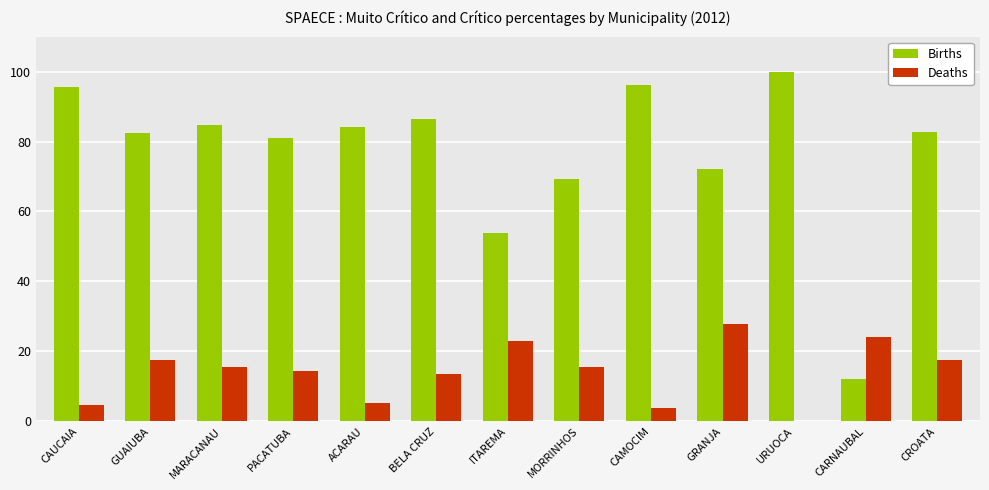

True or false: Deaths has a value of 15.4 at MORRINHOS.

True